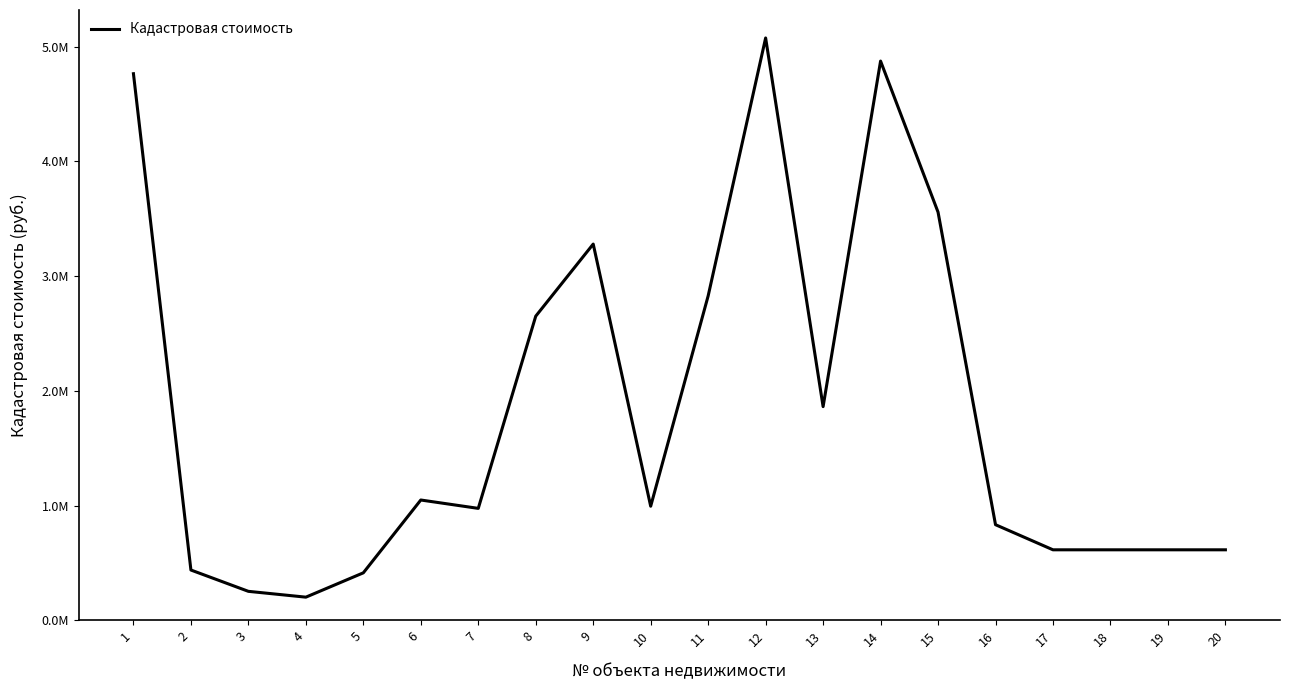

Is it true that the value at 6 is 1048393.9?

True